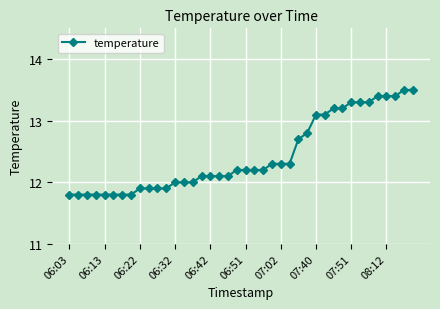

What is the value of the 15th point from the left?

12.0